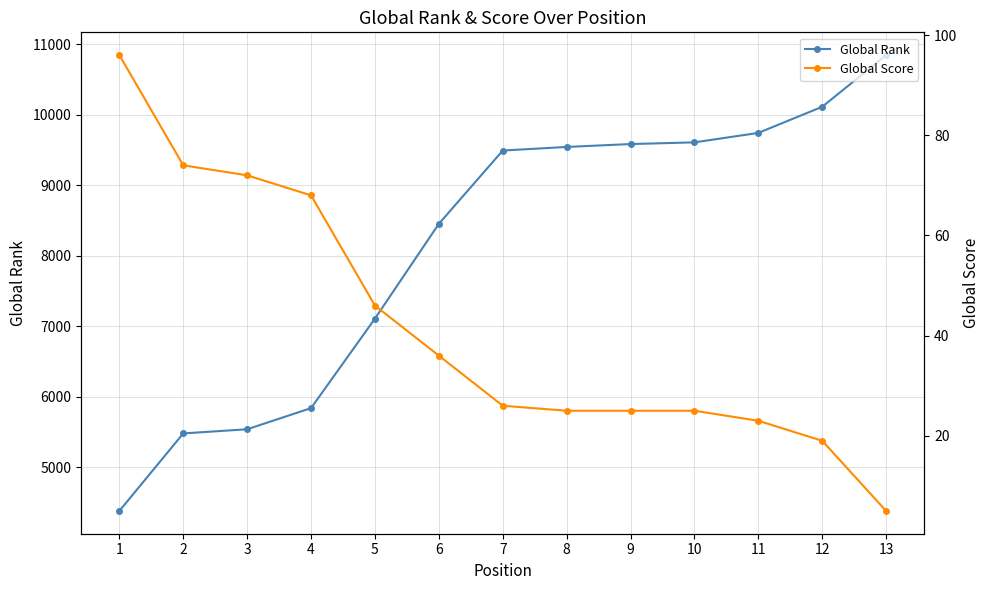

True or false: Global Rank and Global Score cross at least once.

False